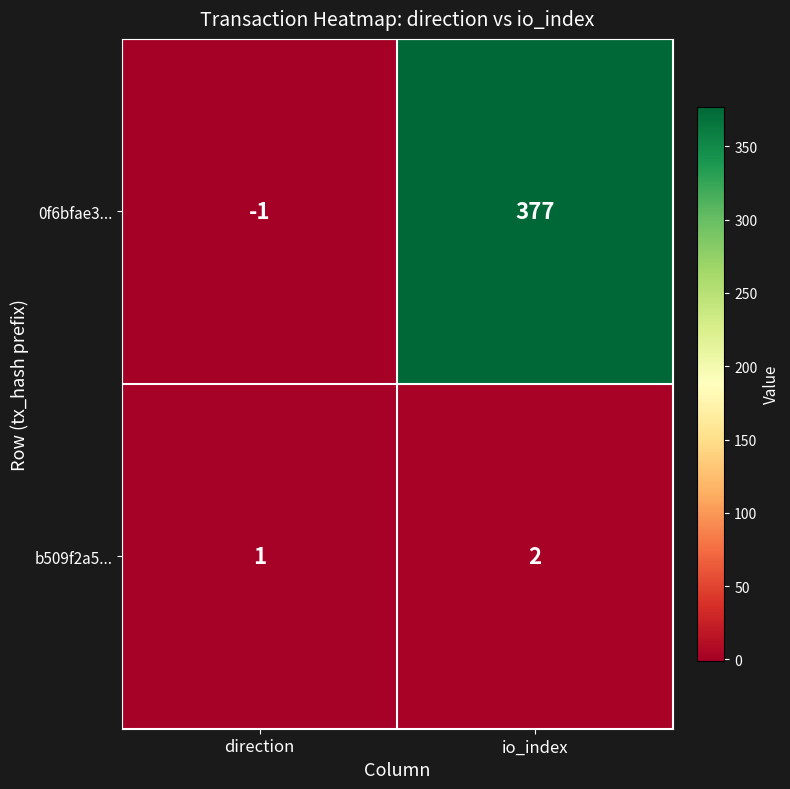

Which series has the largest total across all categories?

0f6bfae3...